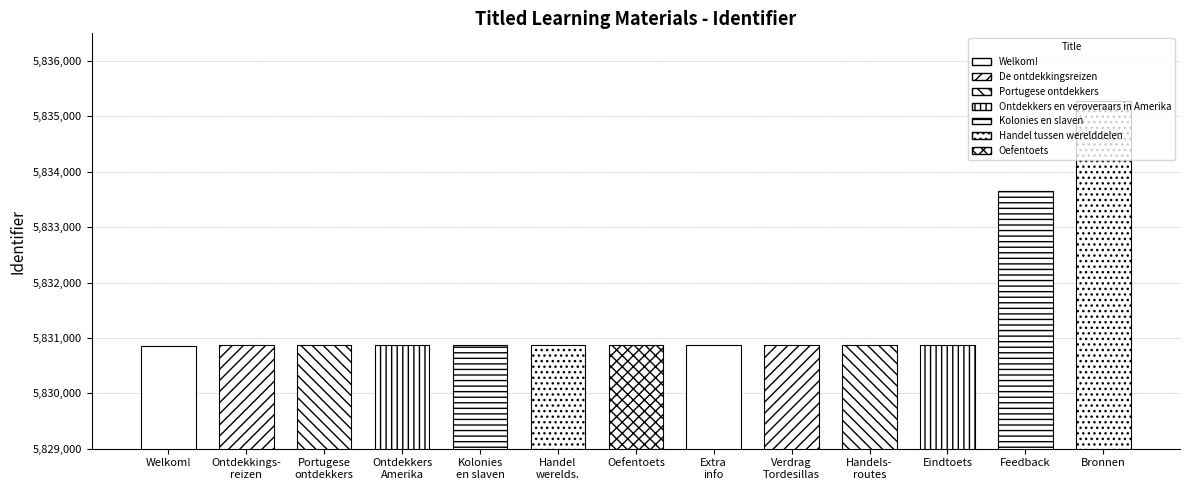

Reading left to right, what are all the values shown in this chart?

5830863	5830864	5830872	5830874	5830876	5830877	5830865	5830866	5830868	5830869	5830871	5833653	5835277